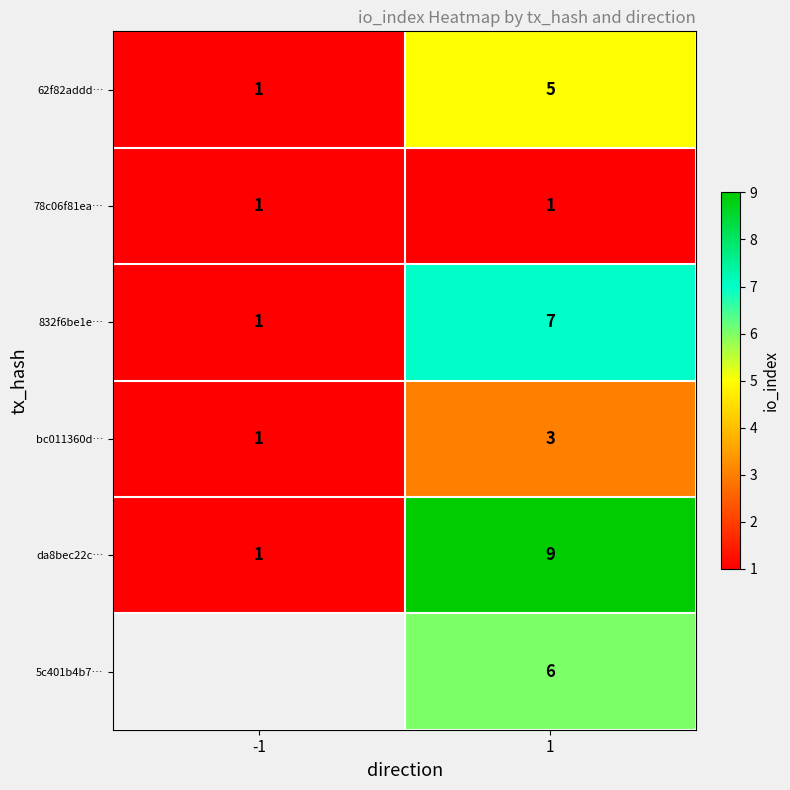

What is the highest value of the da8bec22c… series?

9